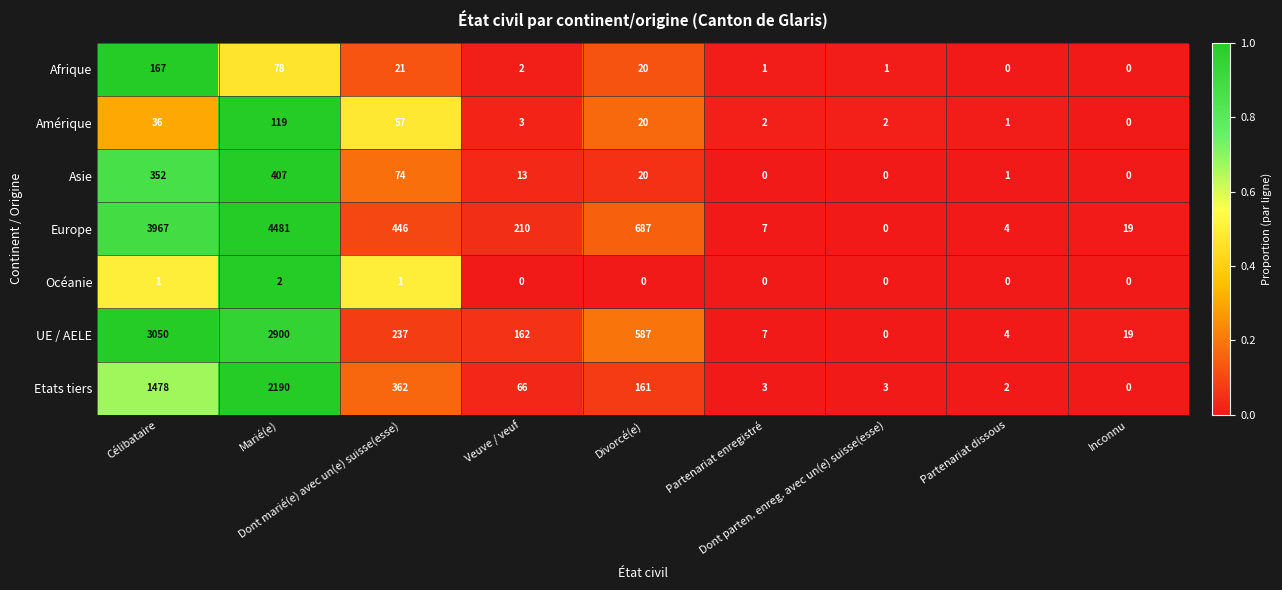

What is the average value of the Europe series?

1091